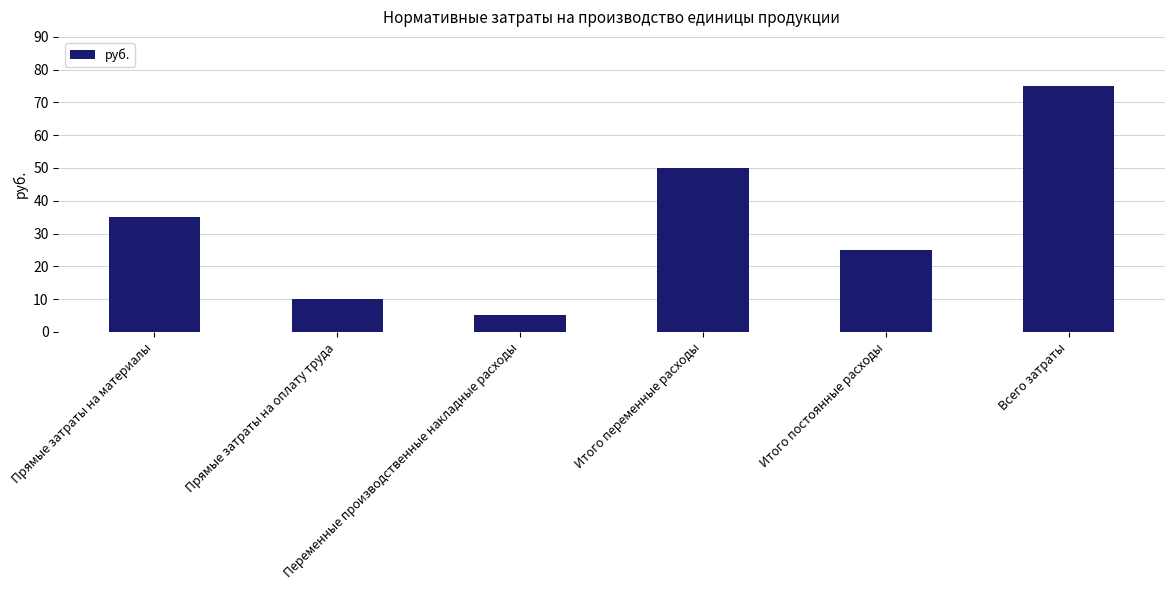

What is the change in value from Прямые затраты на оплату труда to Итого постоянные расходы?

+15